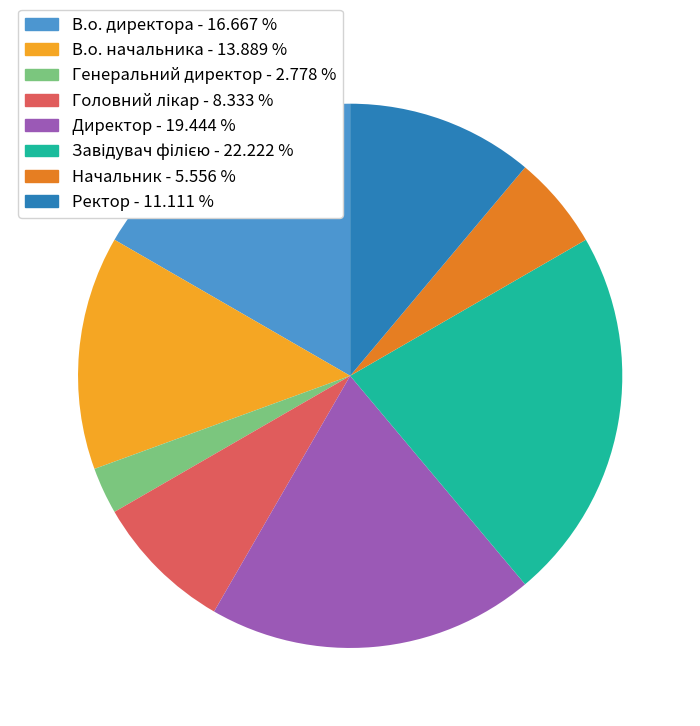

Is it true that Директор is 19% of the pie?

True